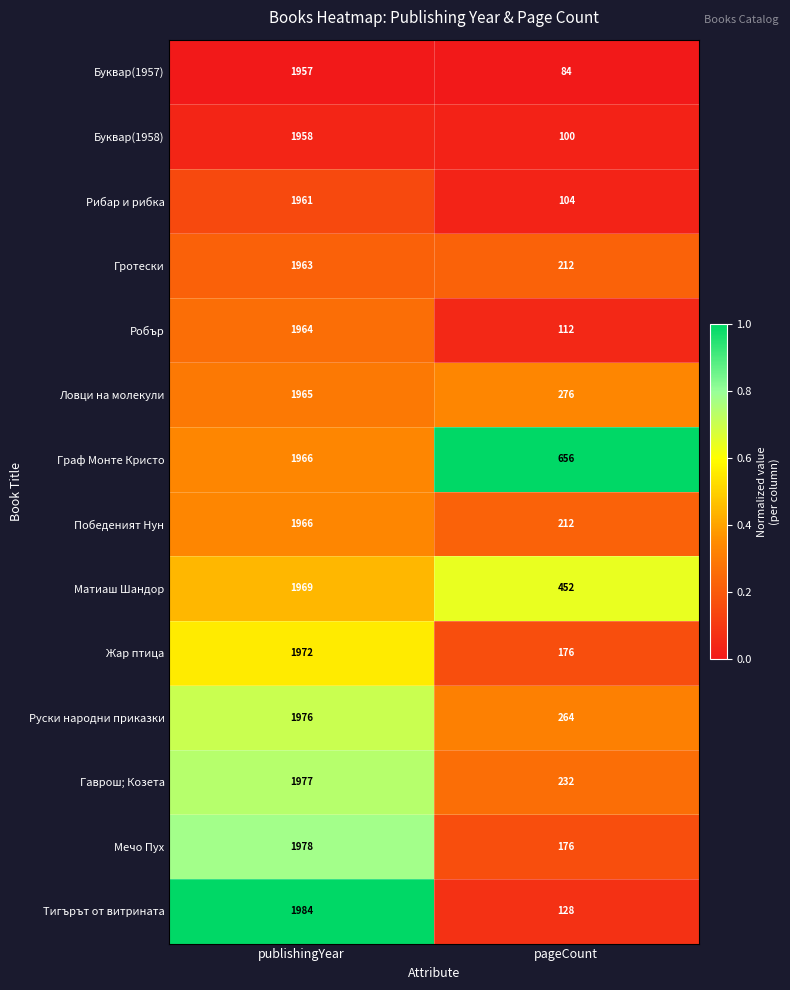

Reading left to right, extract all data points from this chart.

Буквар(1957): 1957	84
Буквар(1958): 1958	100
Рибар и рибка: 1961	104
Гротески: 1963	212
Робър: 1964	112
Ловци на молекули: 1965	276
Граф Монте Кристо: 1966	656
Победеният Нун: 1966	212
Матиаш Шандор: 1969	452
Жар птица: 1972	176
Руски народни приказки: 1976	264
Гаврош; Козета: 1977	232
Мечо Пух: 1978	176
Тигърът от витрината: 1984	128